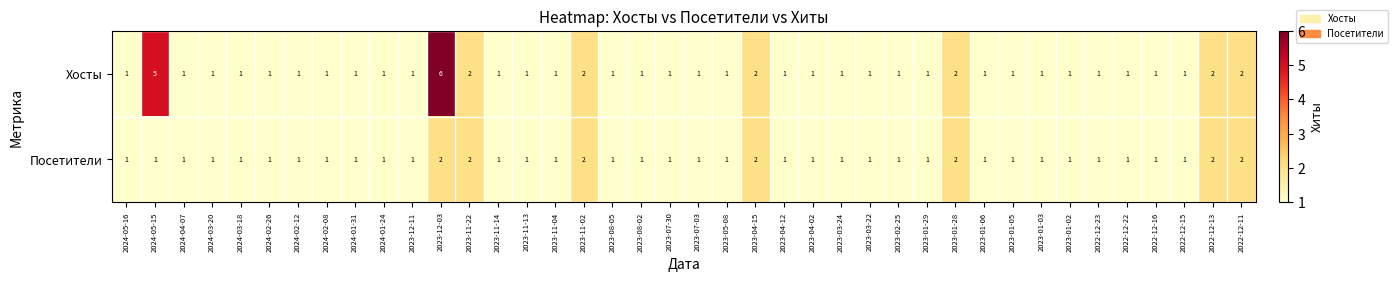

How many Посетители values are between 1 and 2?

40